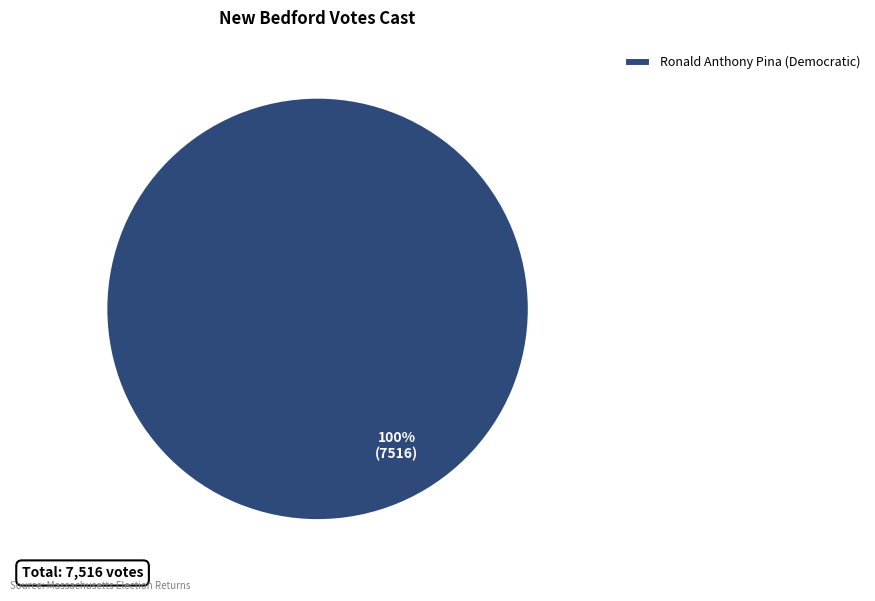

Rank the categories by value from lowest to highest.

Ronald Anthony Pina (Democratic)